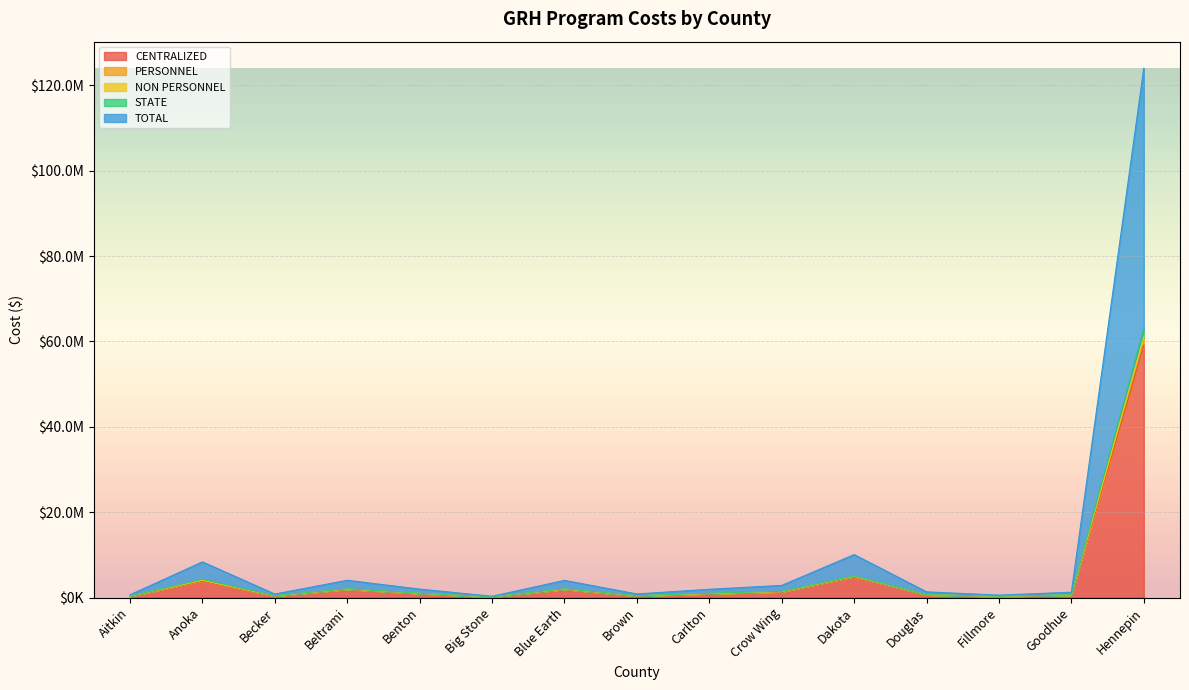

True or false: CENTRALIZED and NON PERSONNEL intersect in this chart.

False